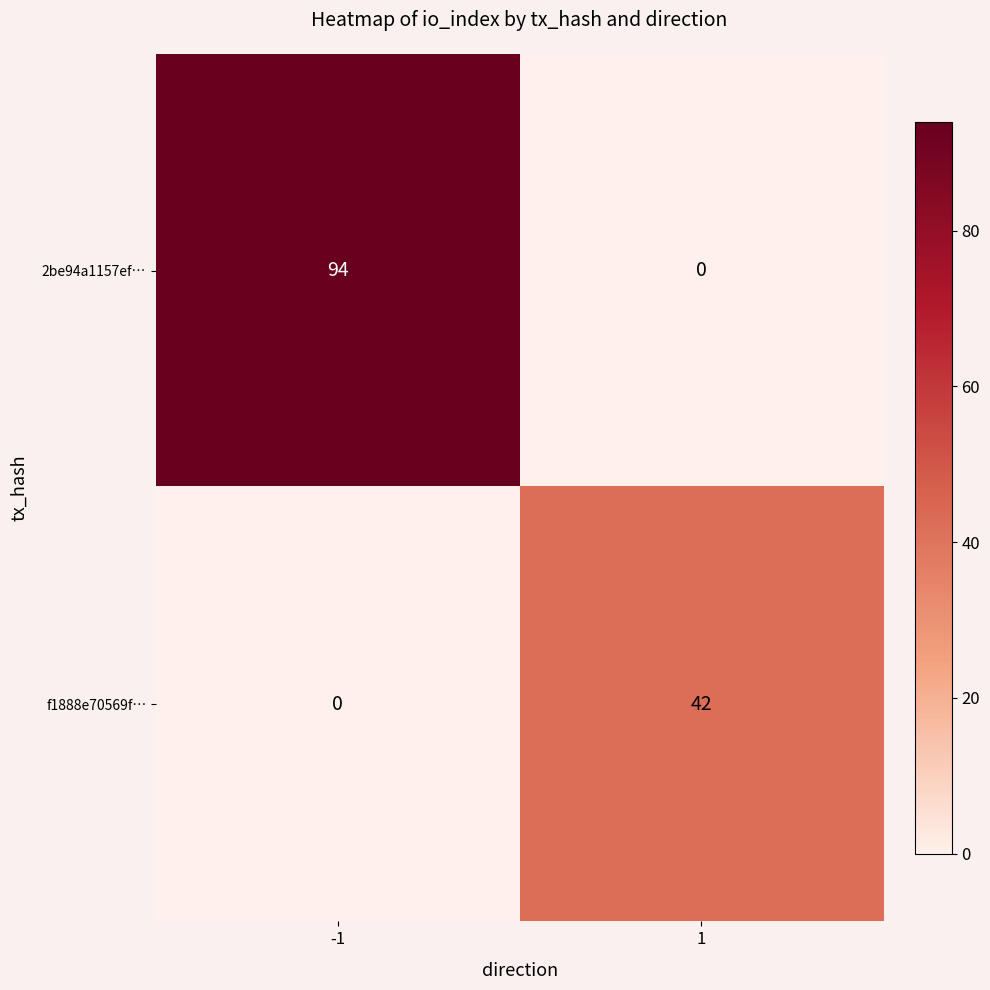

List the series in order of their overall mean, highest first.

2be94a1157ef…, f1888e70569f…